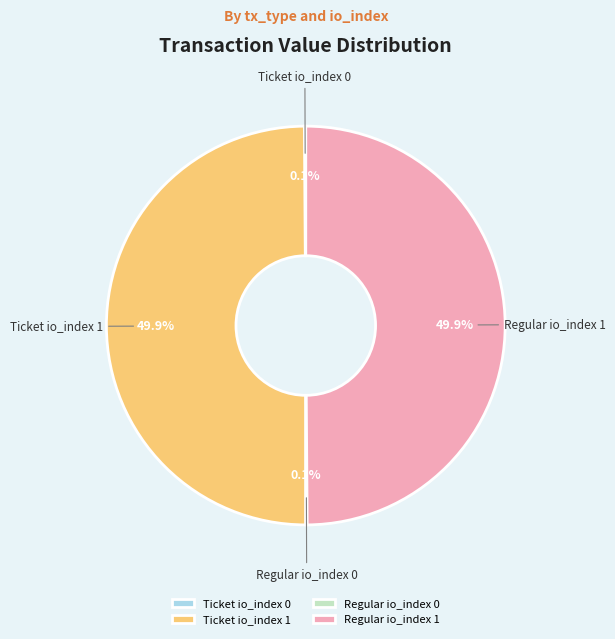

What percentage is NOT represented by Ticket io_index 1?

50.1%